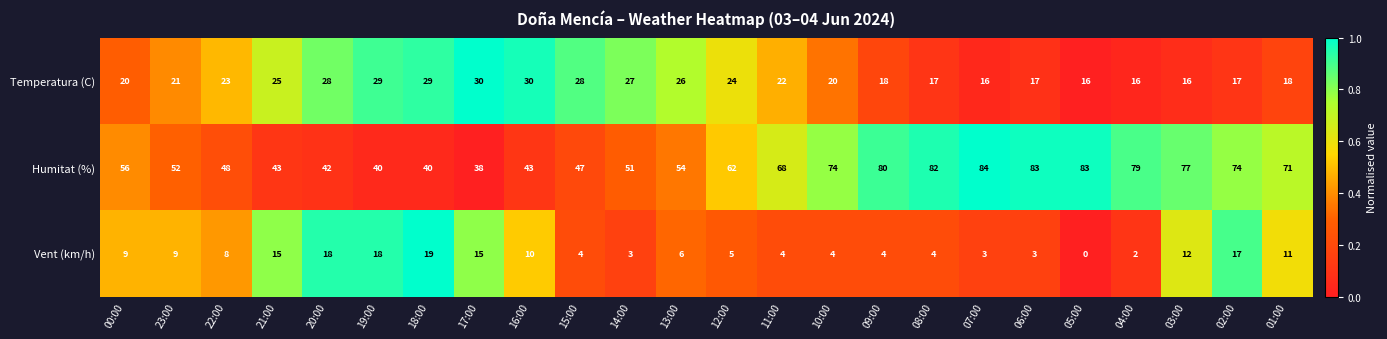

Which series has the widest spread of values?

Humitat (%)